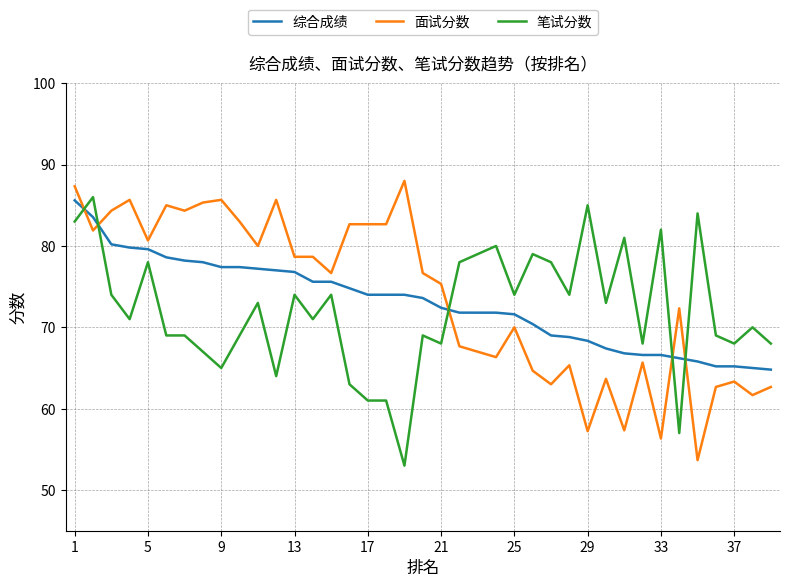

Does the chart display data point markers on the line(s)?

No